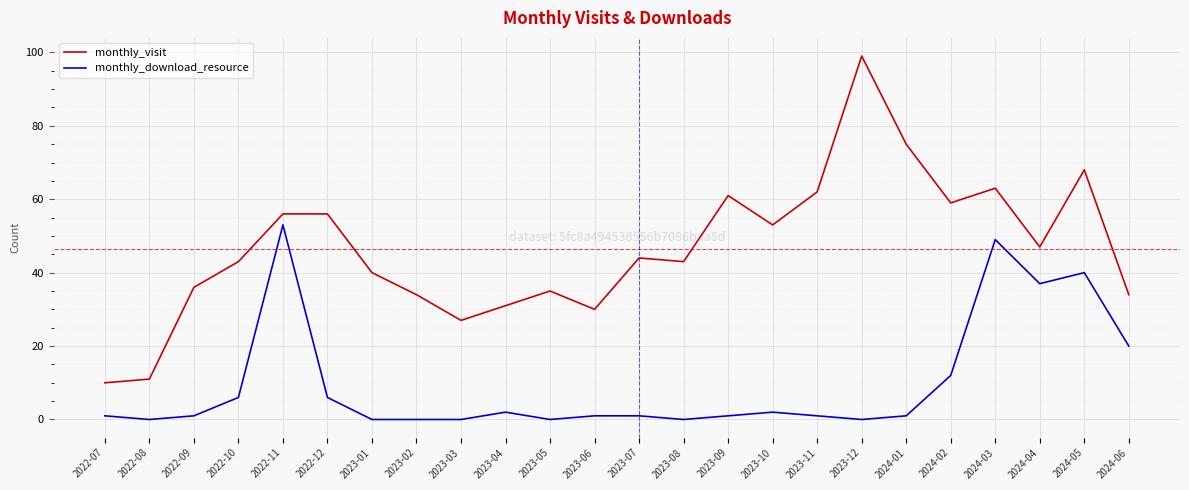

Reading left to right, list all the values displayed in this chart.

monthly_visit: 2022-07=10	2022-08=11	2022-09=36	2022-10=43	2022-11=56	2022-12=56	2023-01=40	2023-02=34	2023-03=27	2023-04=31	2023-05=35	2023-06=30	2023-07=44	2023-08=43	2023-09=61	2023-10=53	2023-11=62	2023-12=99	2024-01=75	2024-02=59	2024-03=63	2024-04=47	2024-05=68	2024-06=34
monthly_download_resource: 2022-07=1	2022-08=0	2022-09=1	2022-10=6	2022-11=53	2022-12=6	2023-01=0	2023-02=0	2023-03=0	2023-04=2	2023-05=0	2023-06=1	2023-07=1	2023-08=0	2023-09=1	2023-10=2	2023-11=1	2023-12=0	2024-01=1	2024-02=12	2024-03=49	2024-04=37	2024-05=40	2024-06=20